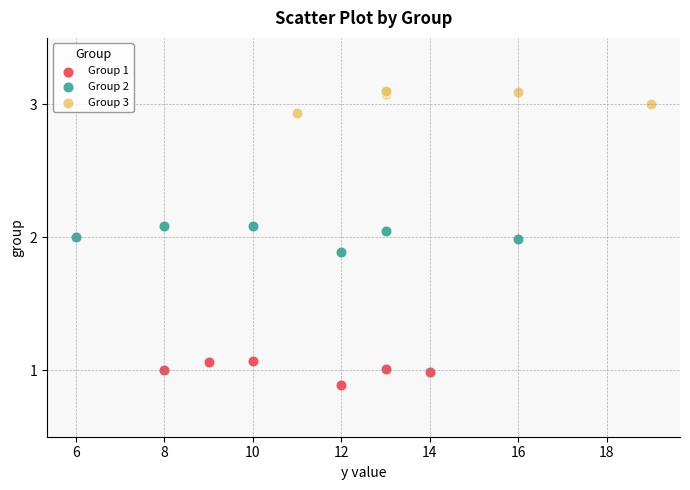

Which series contains the highest Y value?

Group 3